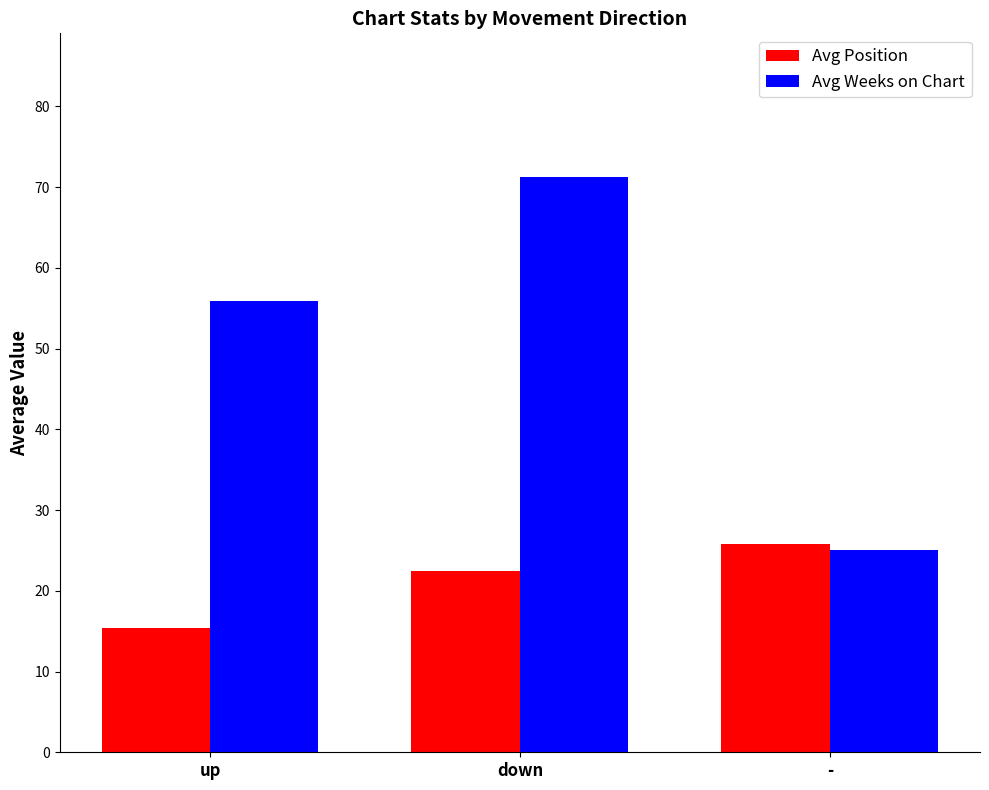

What is the difference between the maximum and minimum values in the Avg Position series?

10.4